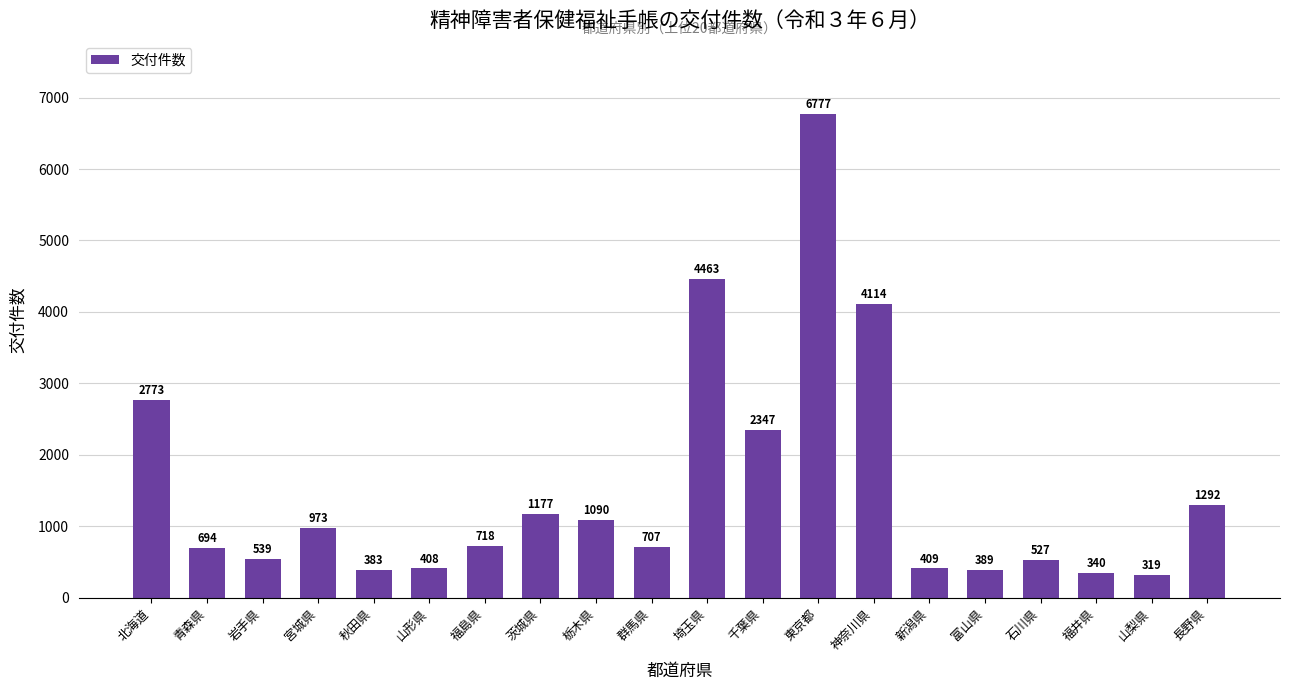

What is the sum of the values at 栃木県 and 山梨県?

1409